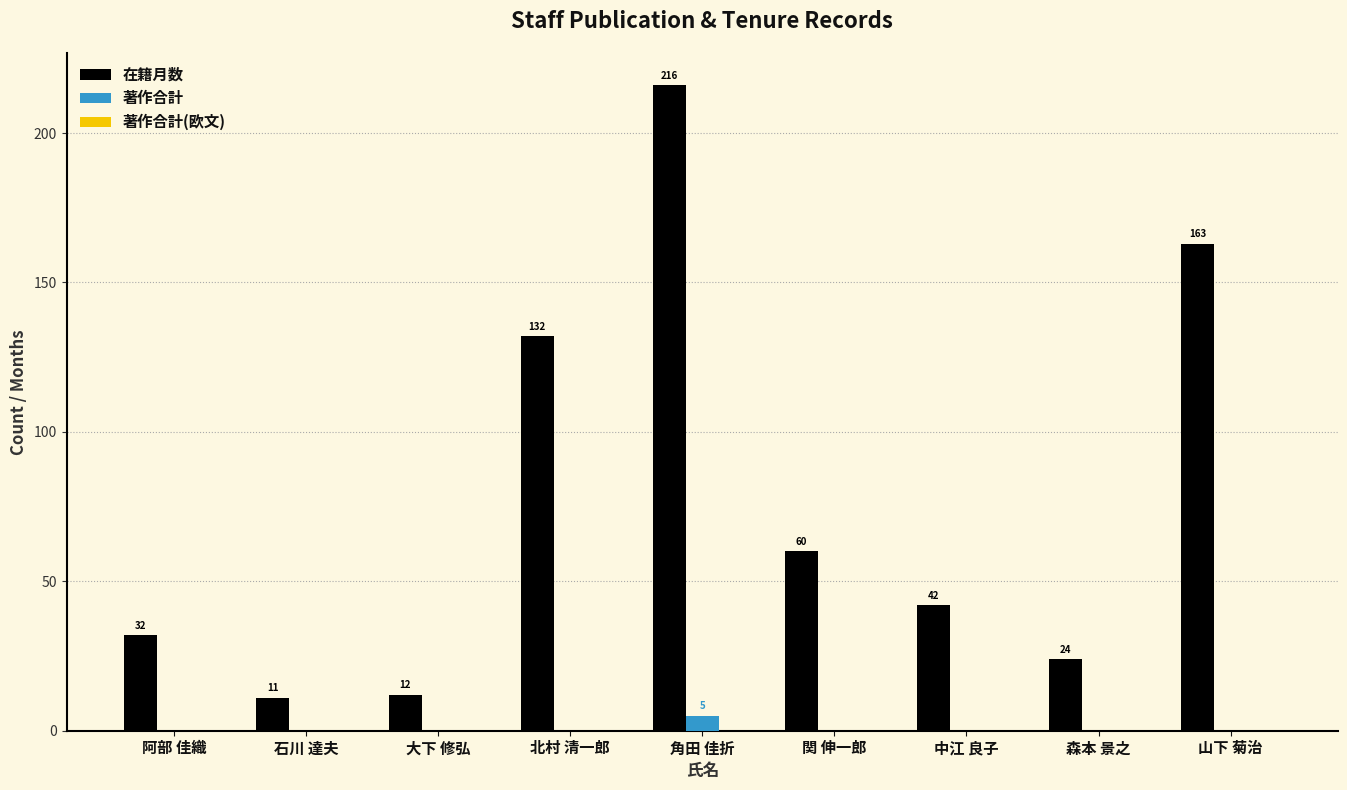

Count the number of categories in the chart.

9